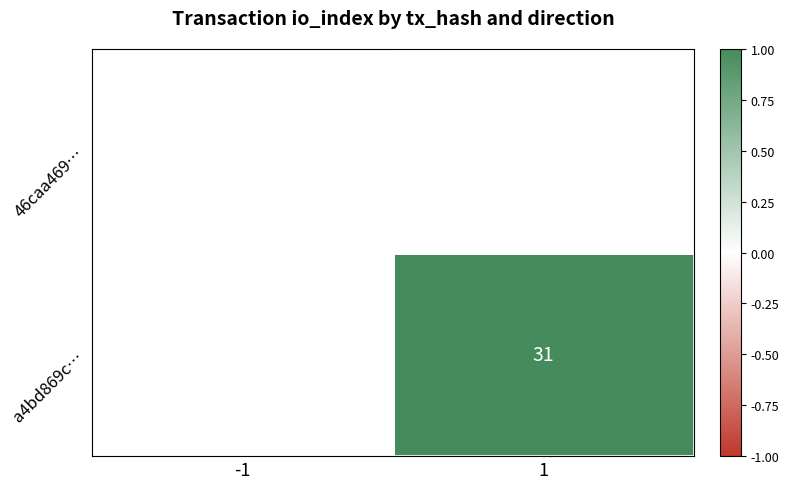

At how many categories does at least one series exceed 0?

1